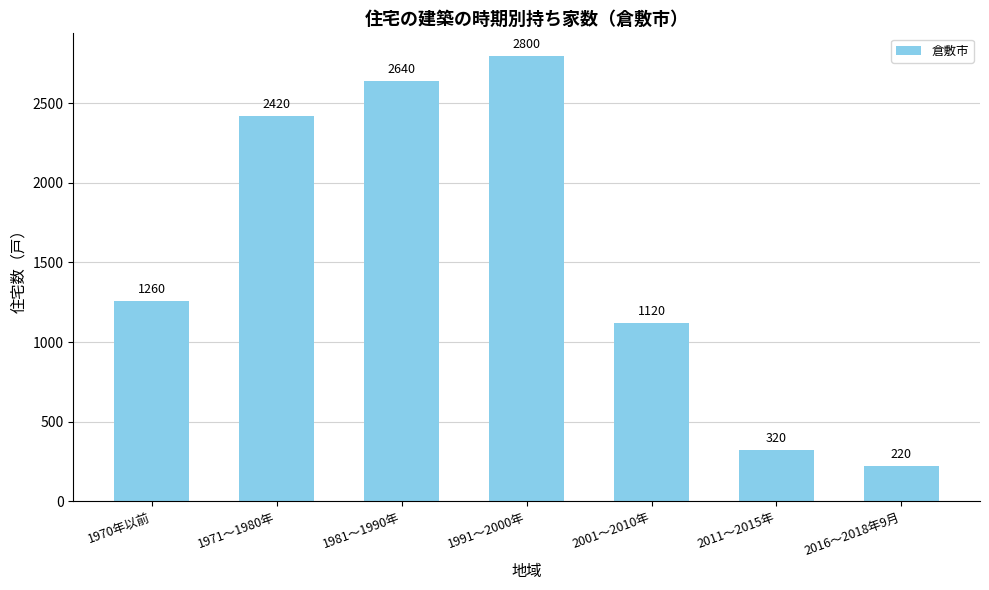

Which label corresponds to the largest value in the chart?

1991～2000年